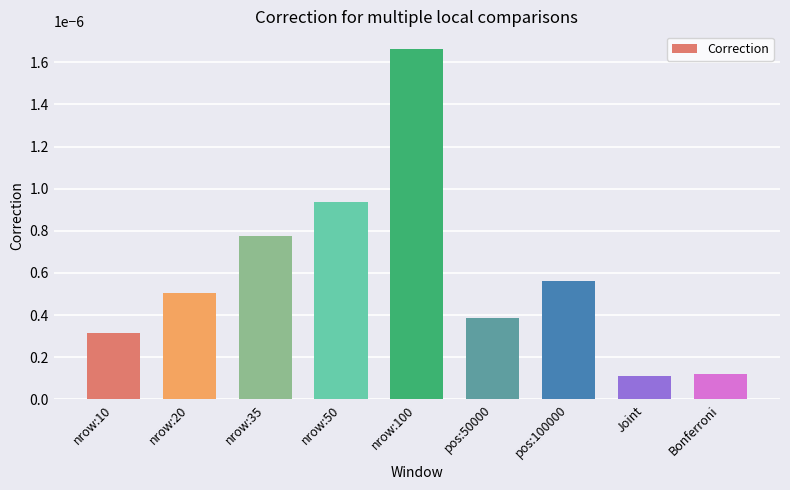

Which category has the highest value across all series?

nrow:100